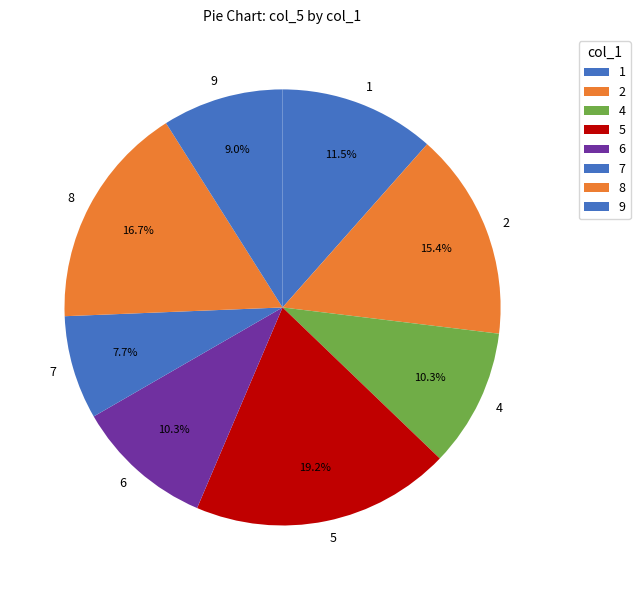

Is 7 the majority of the pie?

No